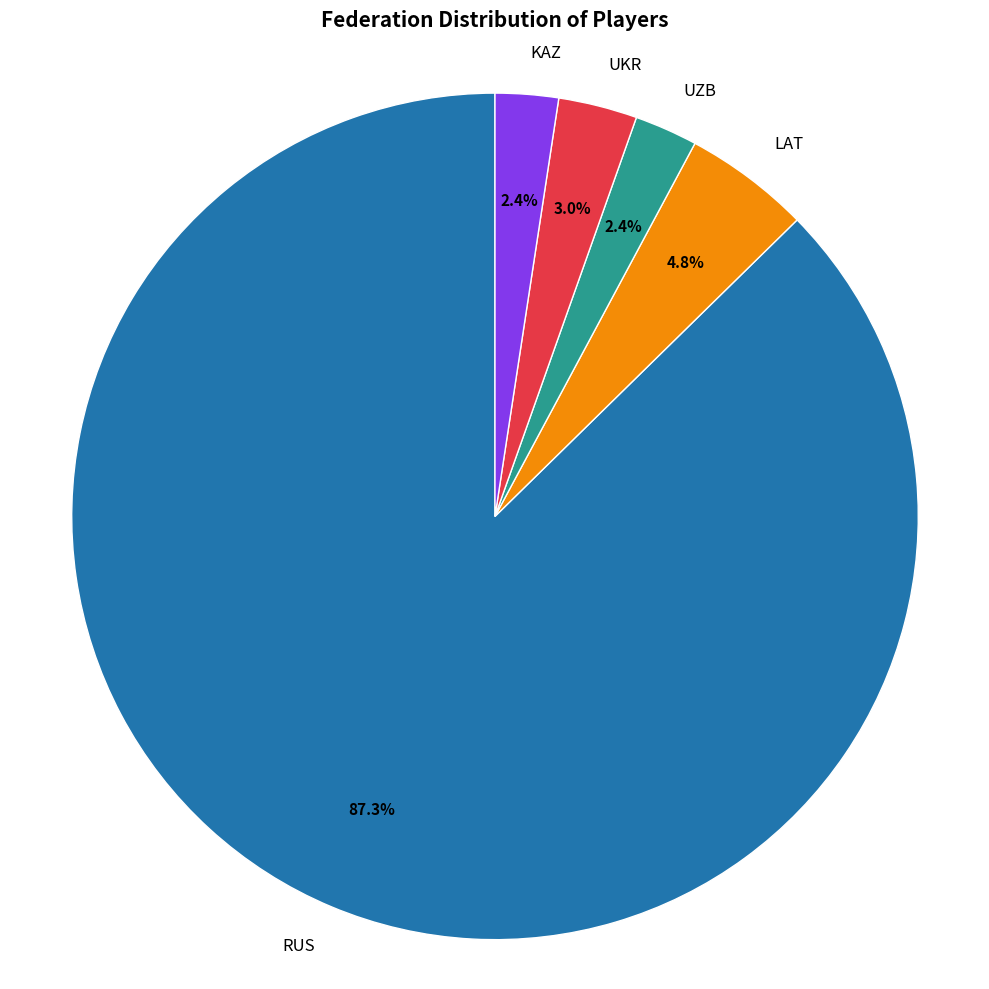

Is there any slice that represents more than half of the pie?

Yes